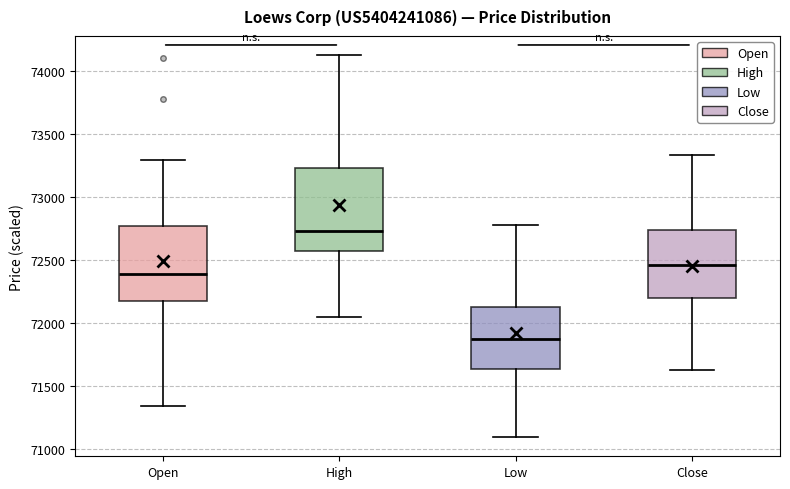

Which box is the tallest, from its lower edge to its upper edge?

High